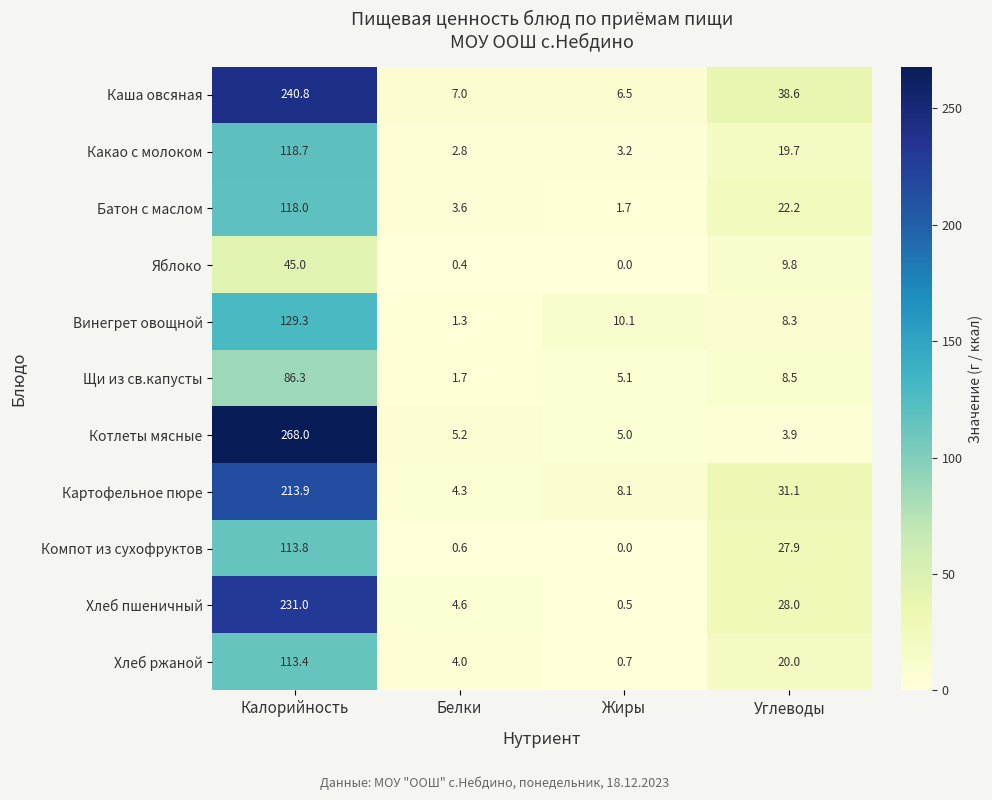

What value does the Хлеб пшеничный series have at Углеводы?

28.0